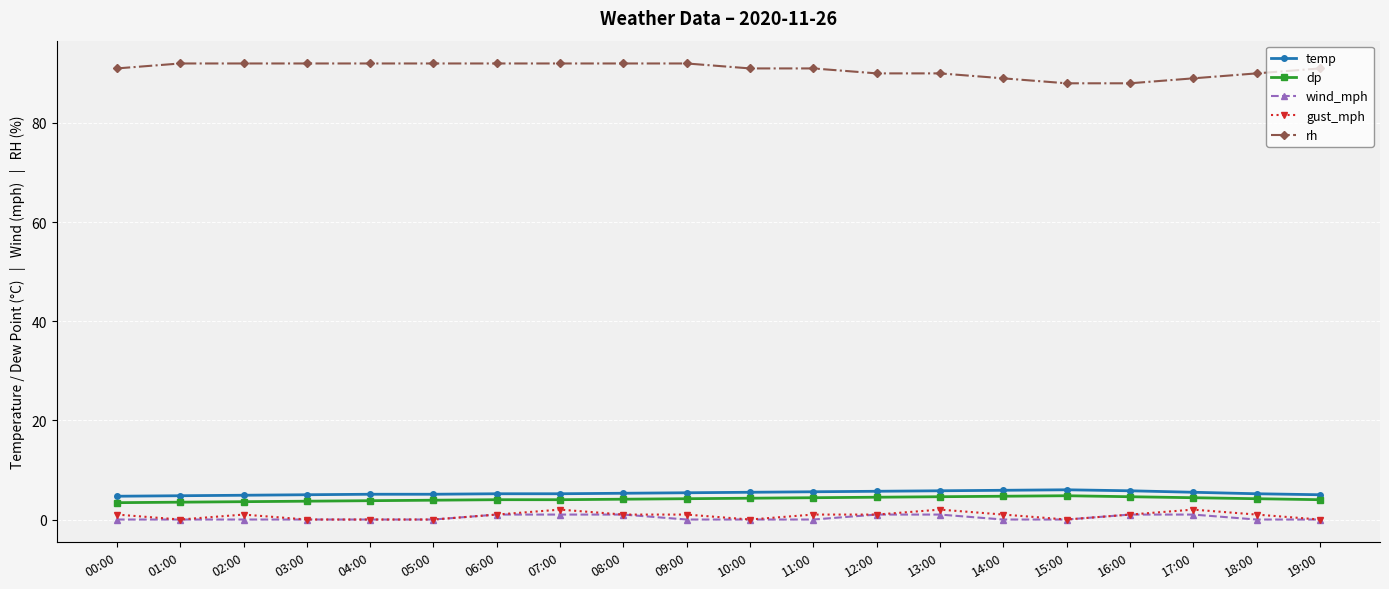

How many lines are shown in the chart?

5